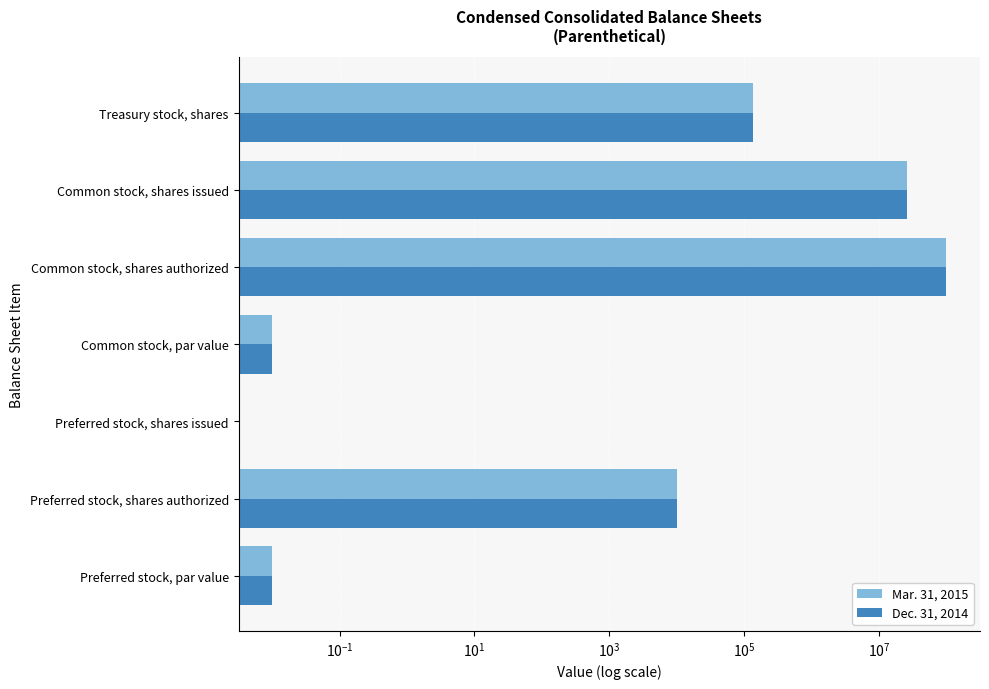

What is the value of the Mar. 31, 2015 bar at the 5th from the left?

100000000.0